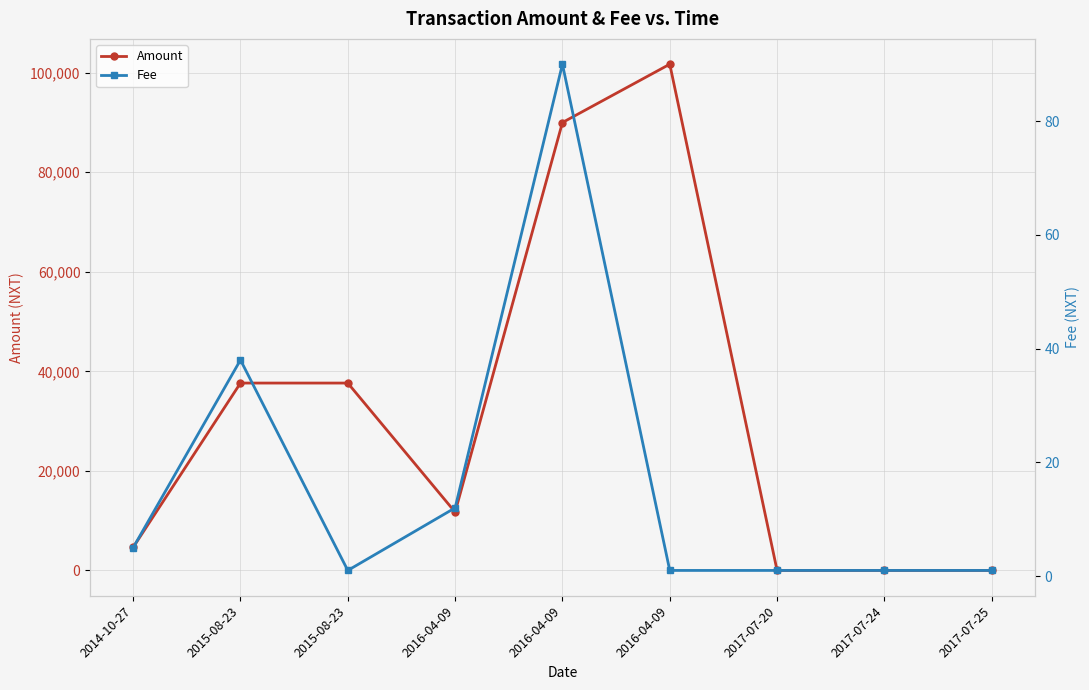

Which has a higher value, 2015-08-23 or 2016-04-09?

2016-04-09